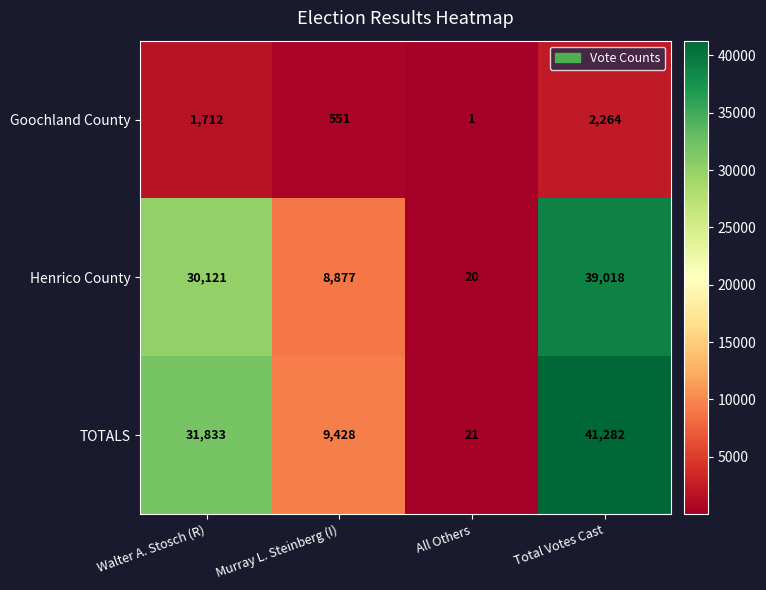

How many Henrico County values are between 8877 and 39018?

3